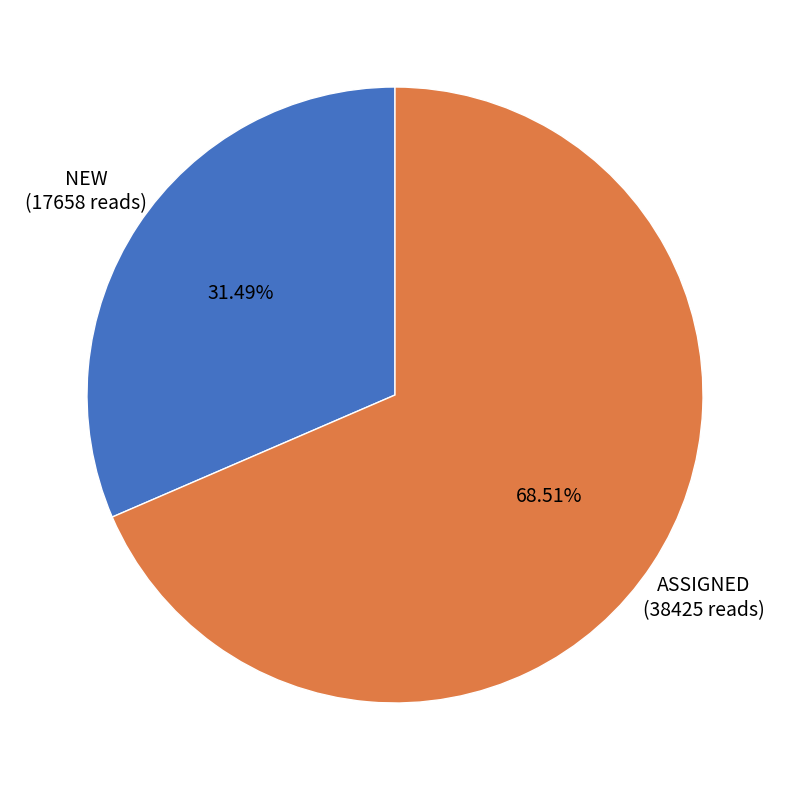

What is the ratio of the value at NEW to the value at ASSIGNED?

0.5